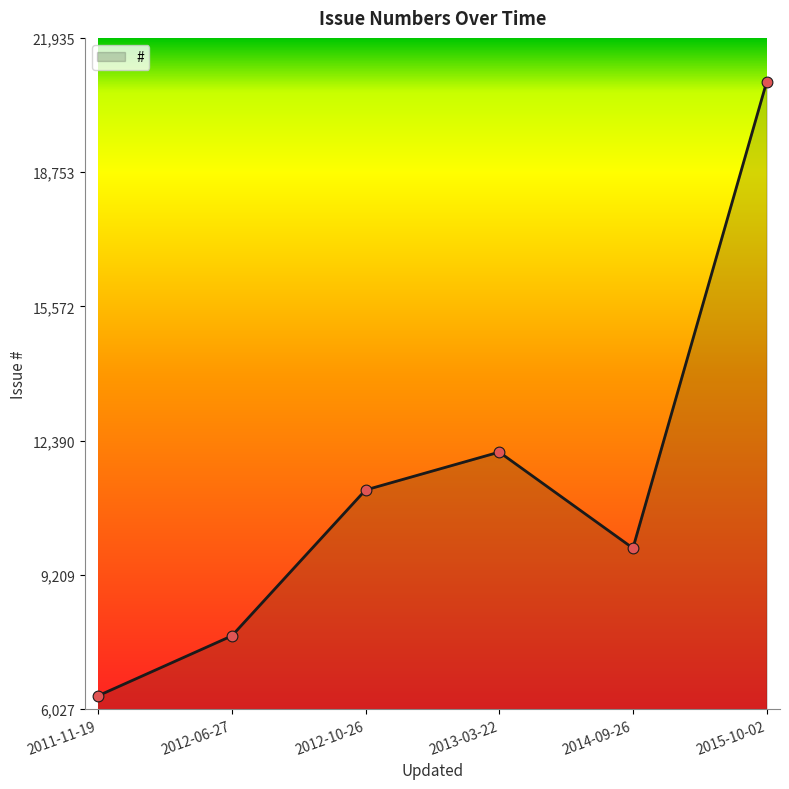

What is the change in value from 2011-11-19 to 2013-03-22?

+5774